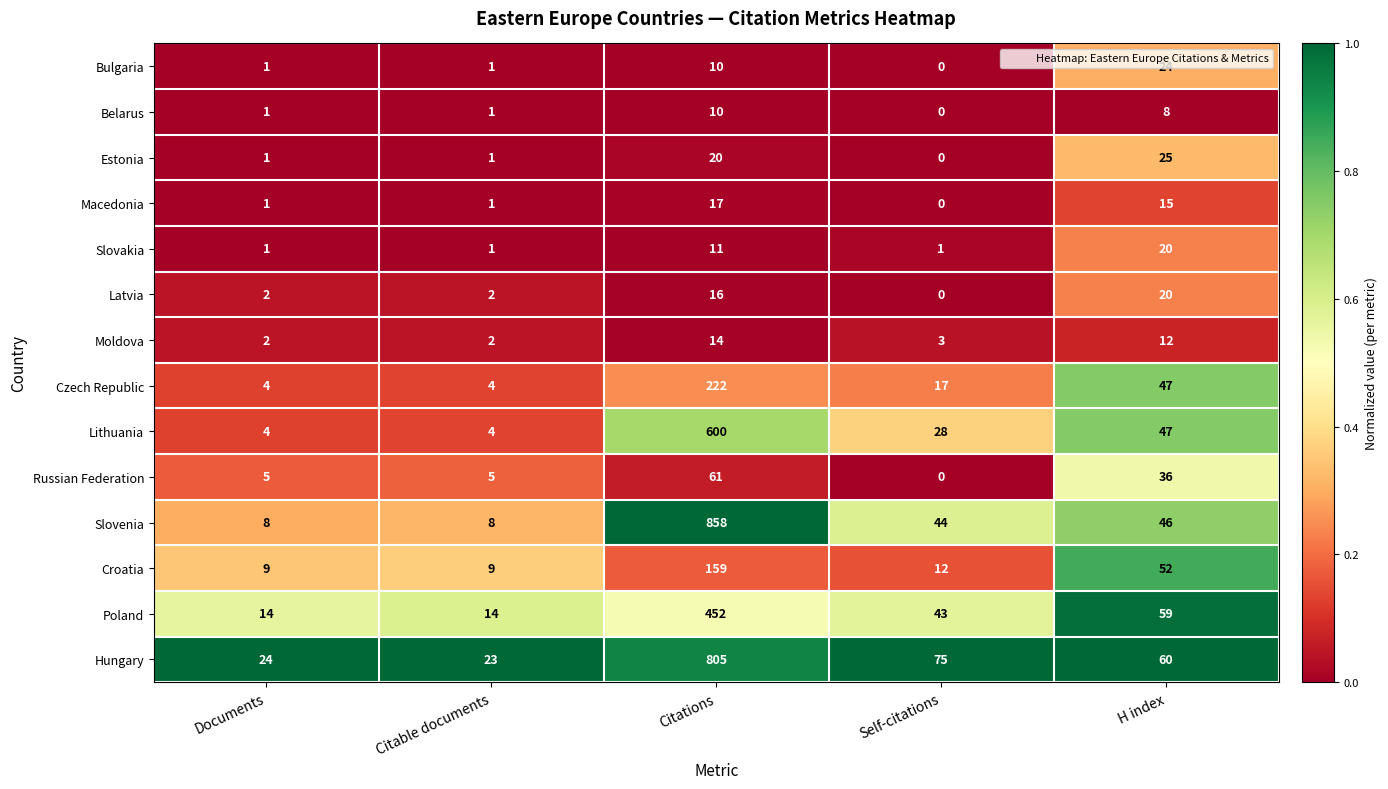

At which category is the sum across all series the highest?

Citations